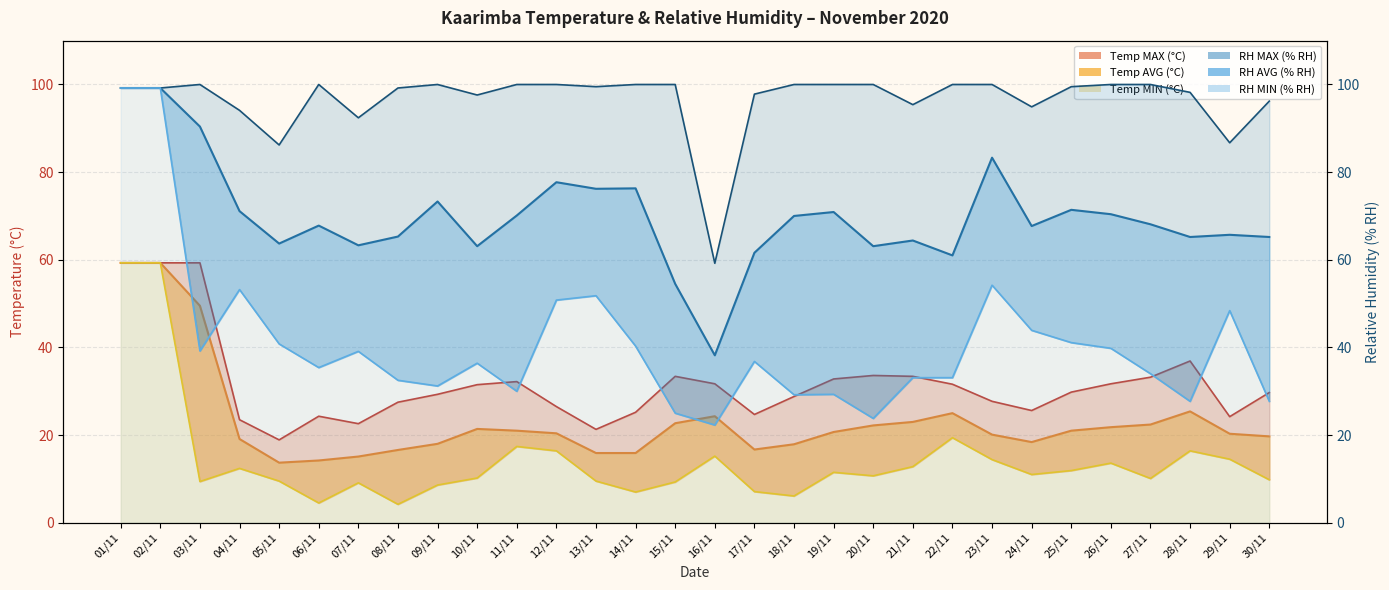

True or false: Temp MAX and RH AVG cross at least once.

False